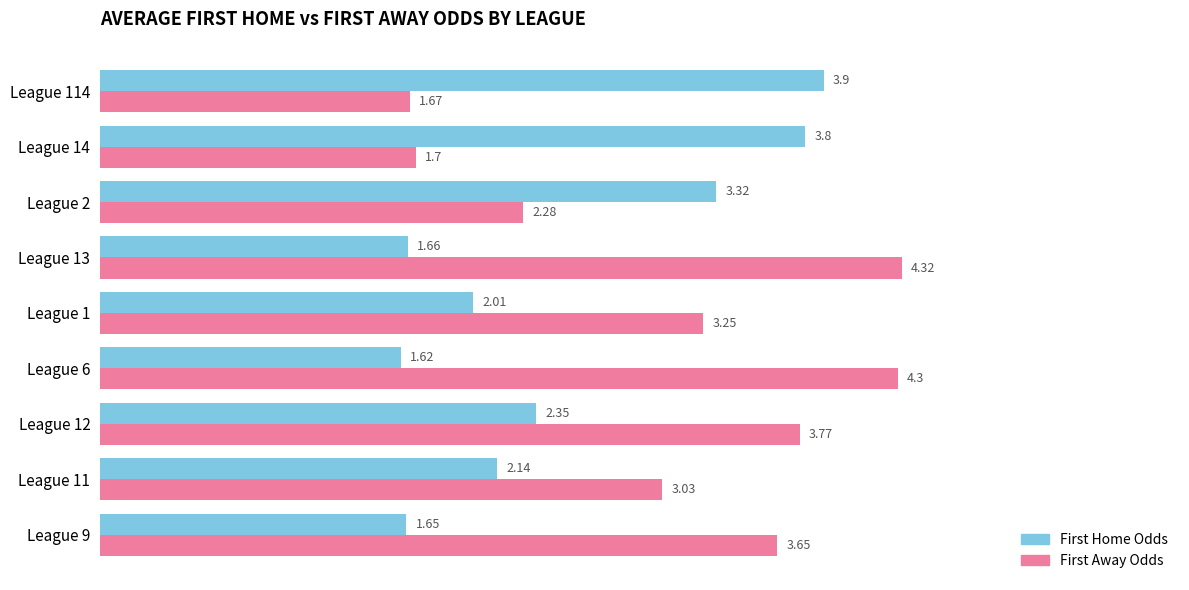

At which category is the sum across all series the highest?

League 12